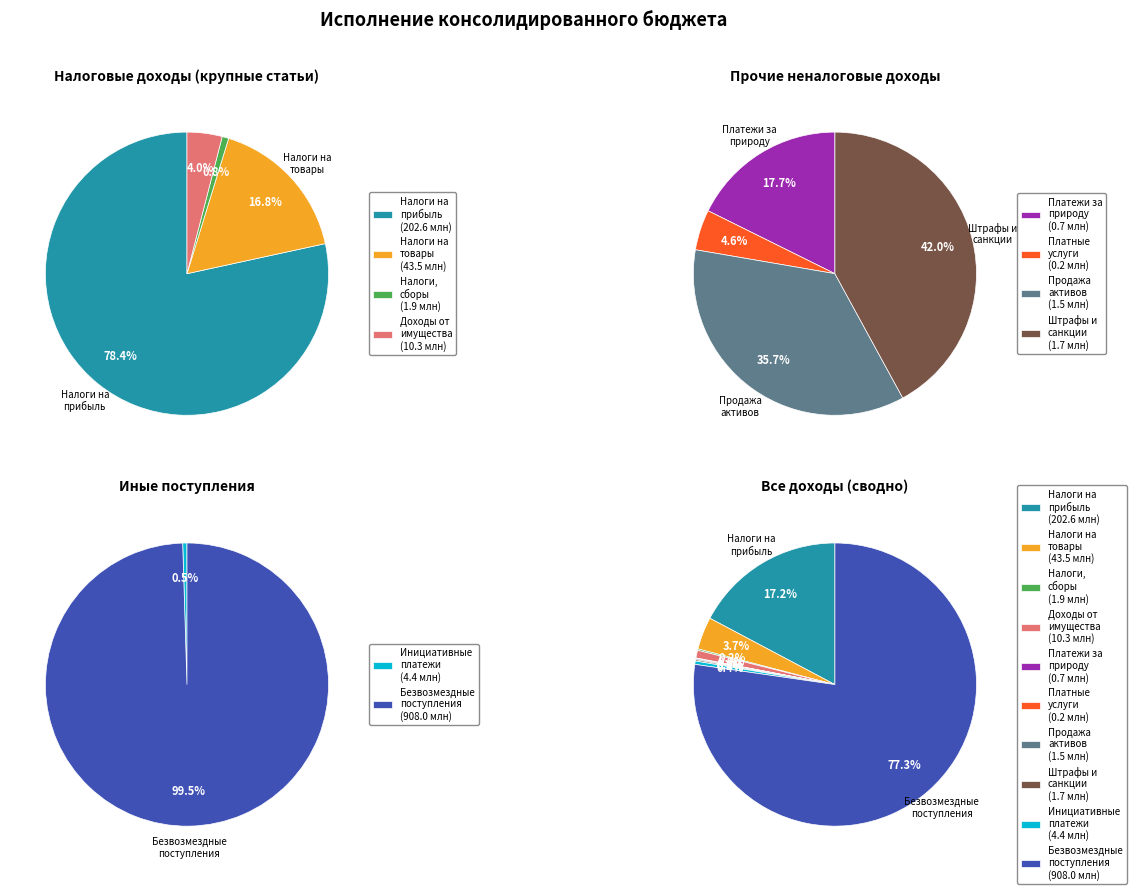

How many segments does this pie chart have?

10